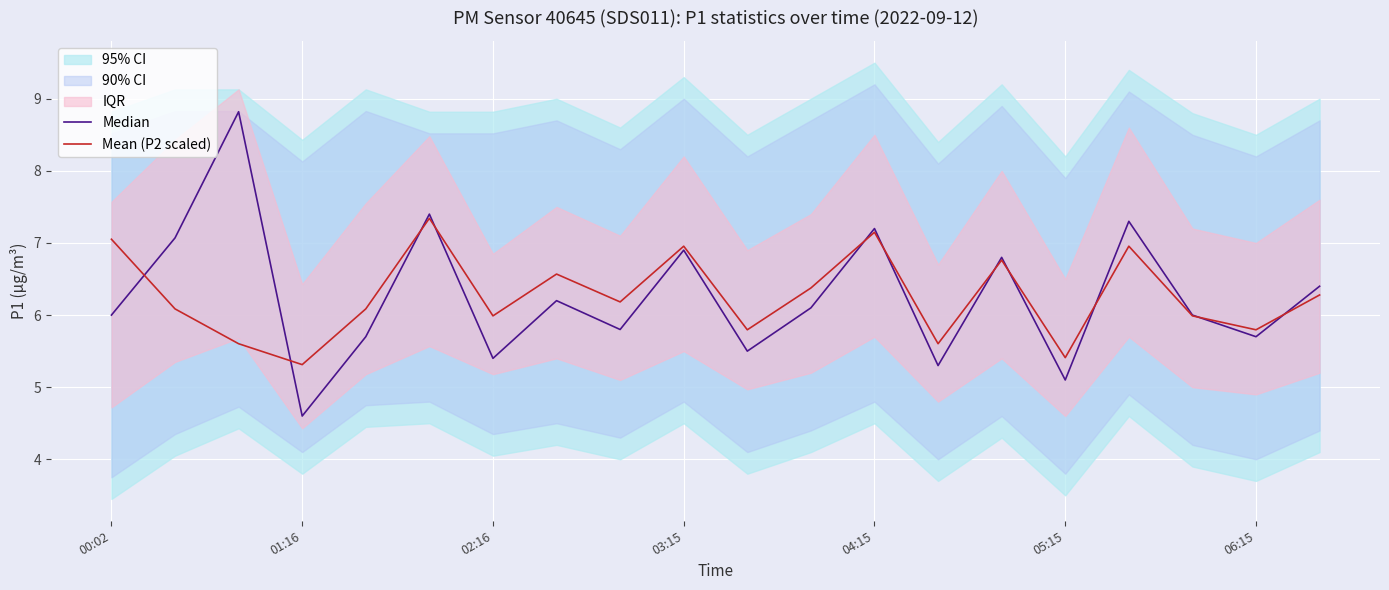

What is the minimum value for Mean (P2 scaled)?

5.3